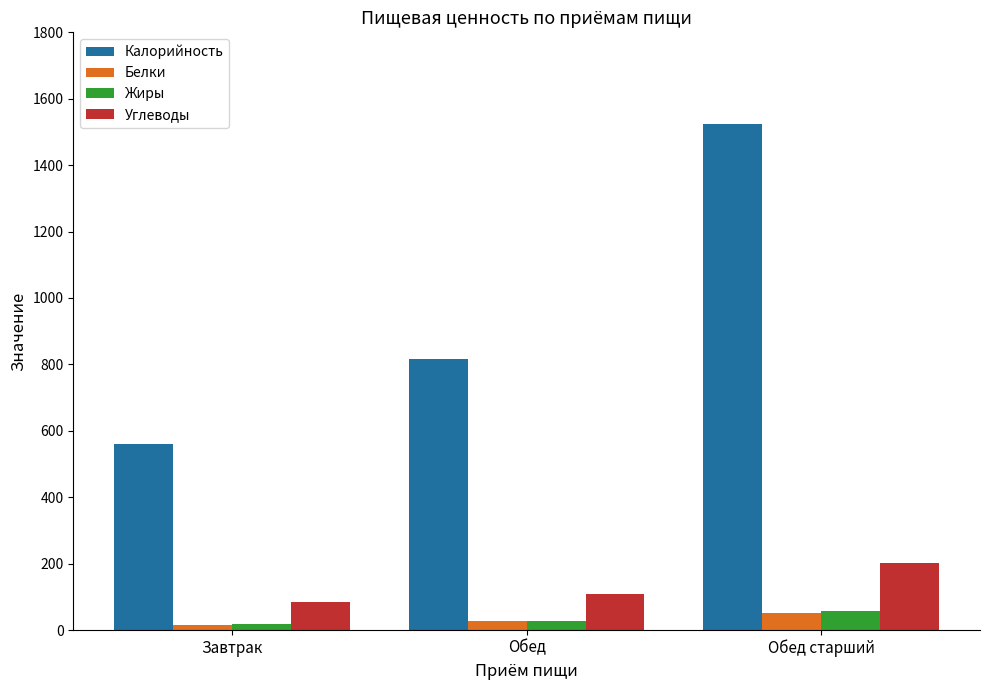

How many categories are shown in the chart?

3